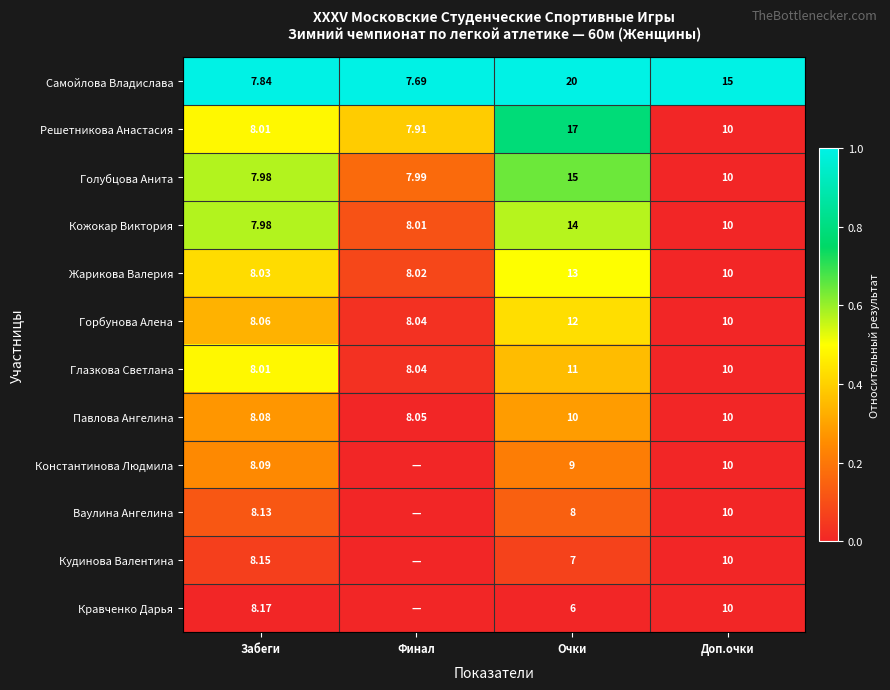

Is the value of Глазкова Светлана at Доп.очки greater than the value of Голубцова Анита at Очки?

No